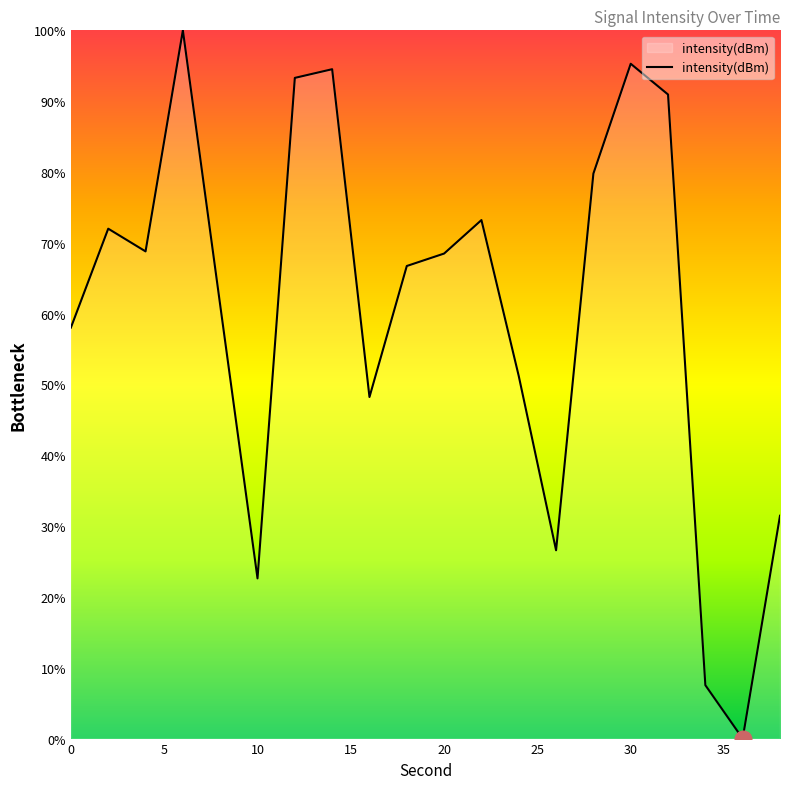

The chart shows a value of 32.9 at 30. True or false?

False